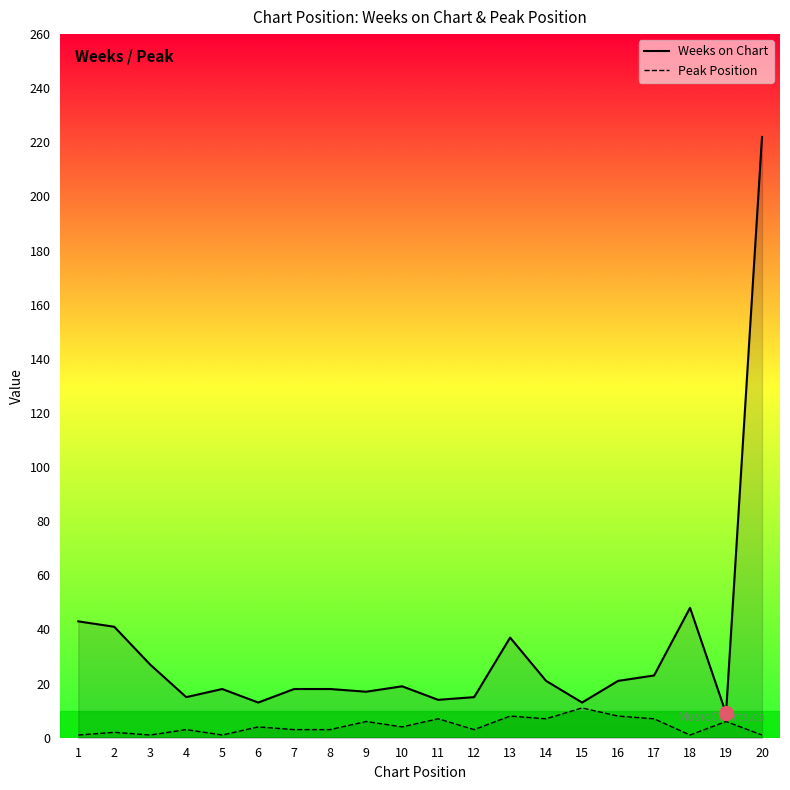

Is it true that Weeks on Chart equals 12 at 18?

False